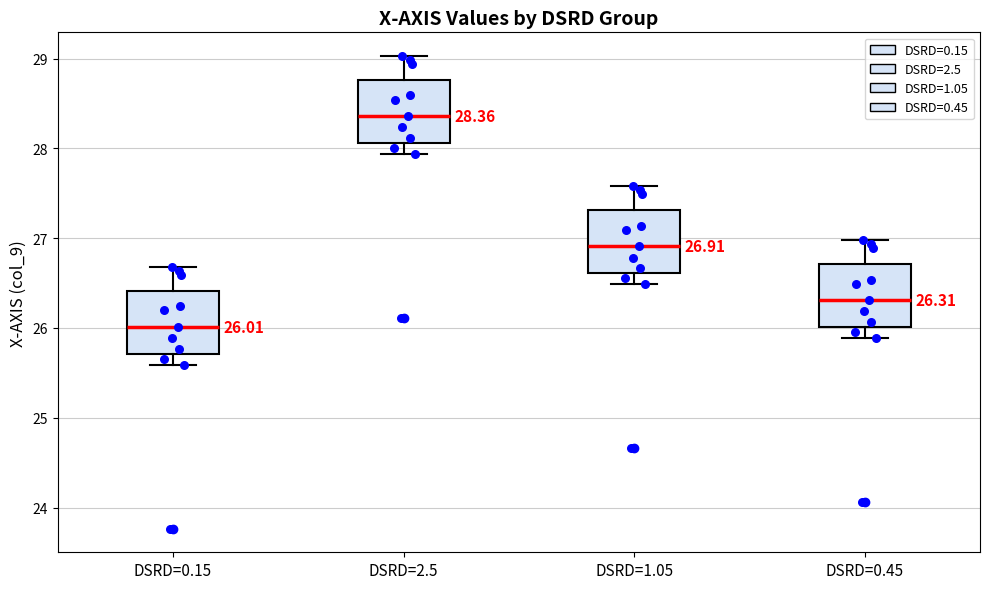

Which box has the highest median line?

DSRD=2.5